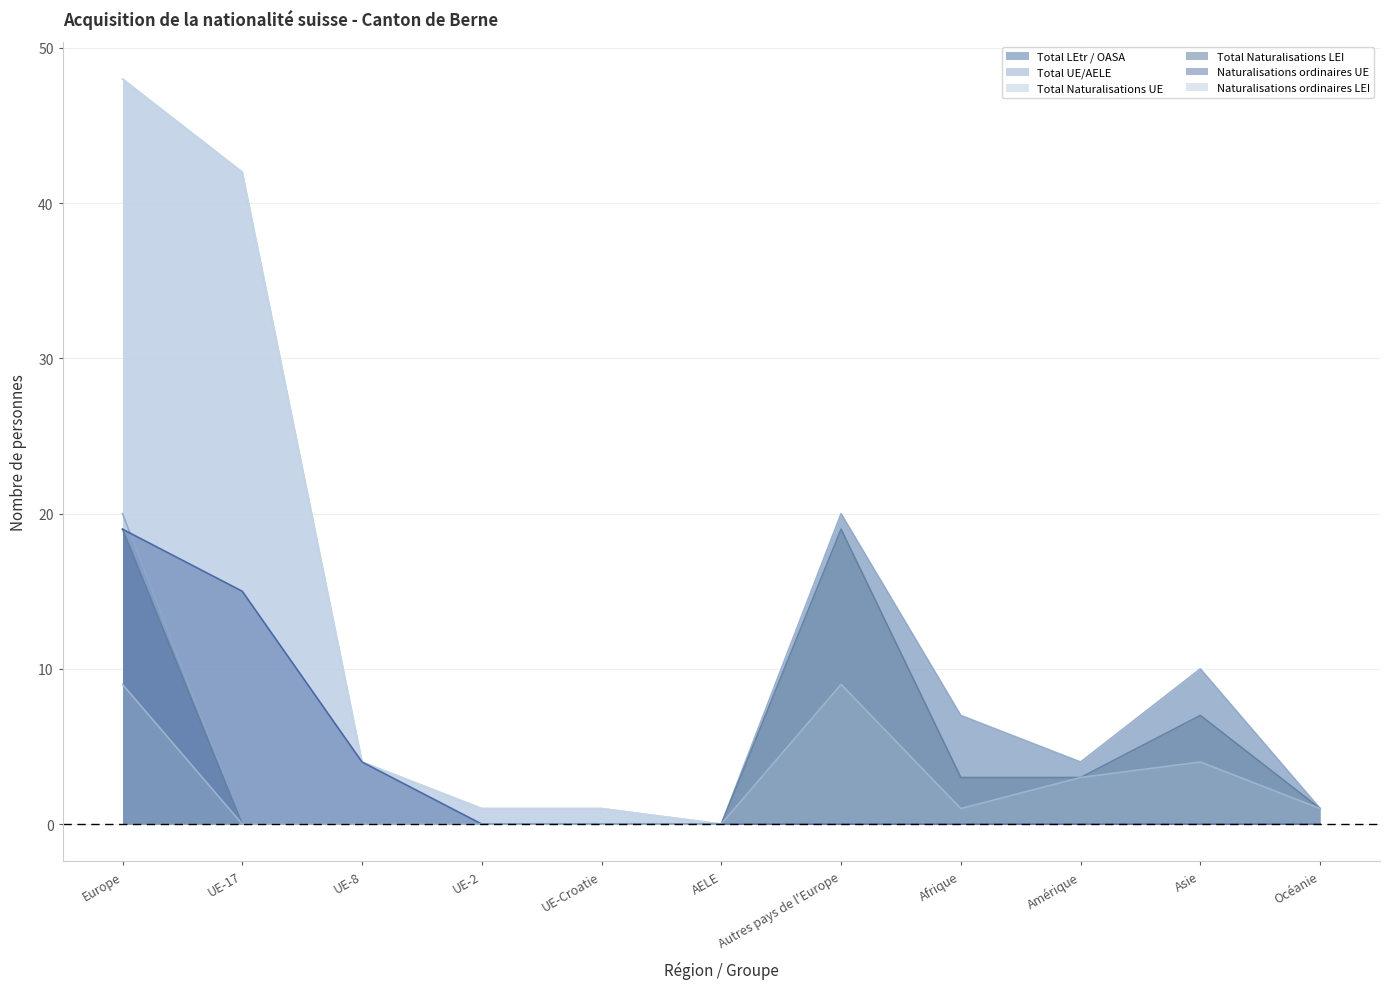

How many positive values does the Total UE/AELE series have?

5